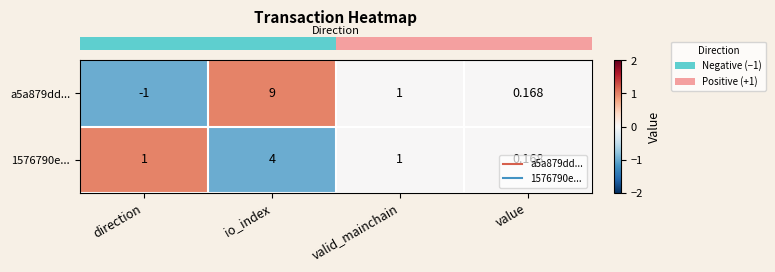

Is the value of a5a879dd... at io_index greater than the value of 1576790e... at value?

Yes